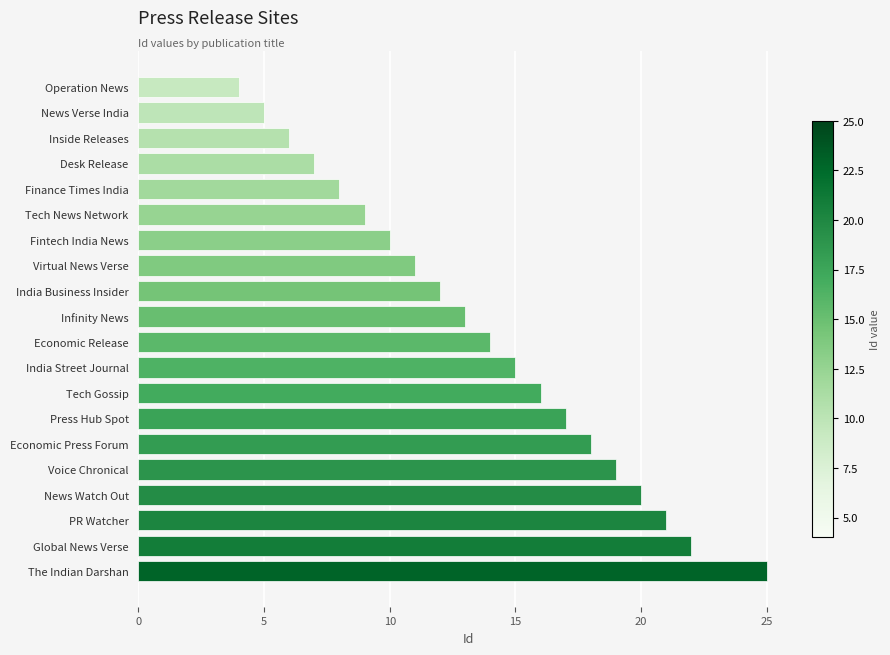

Reading top to bottom, extract all data points from this chart.

4	5	6	7	8	9	10	11	12	13	14	15	16	17	18	19	20	21	22	25